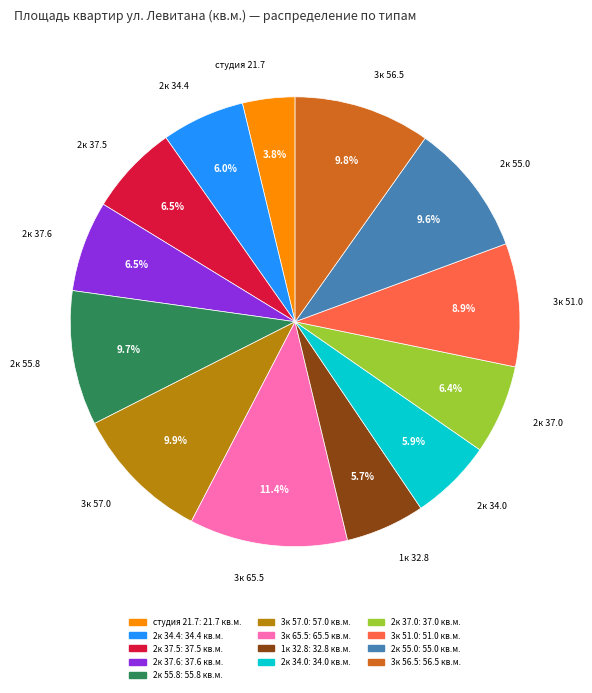

Is there a majority slice in this chart?

No